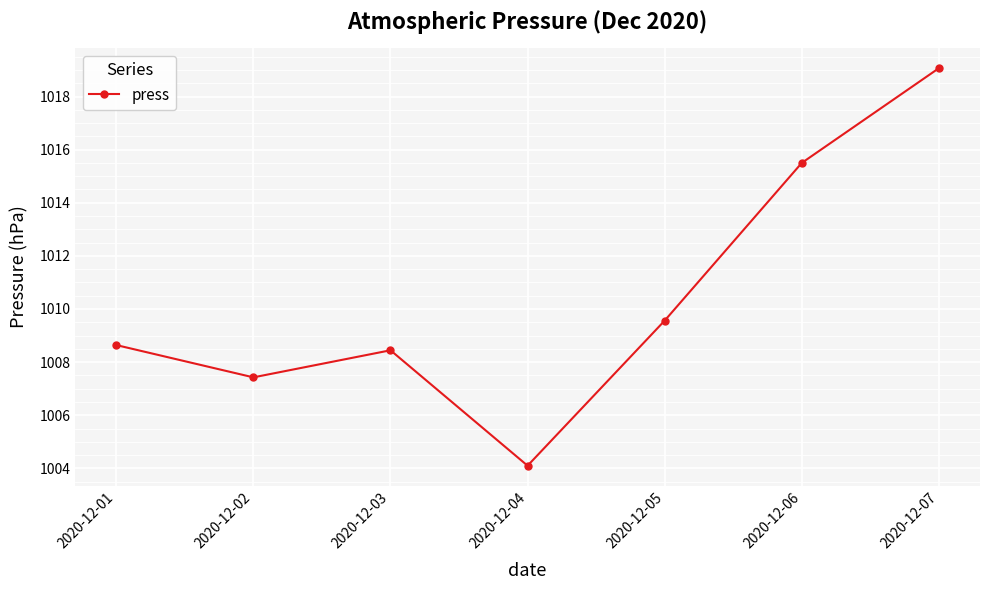

How many distinct data groups are displayed?

1